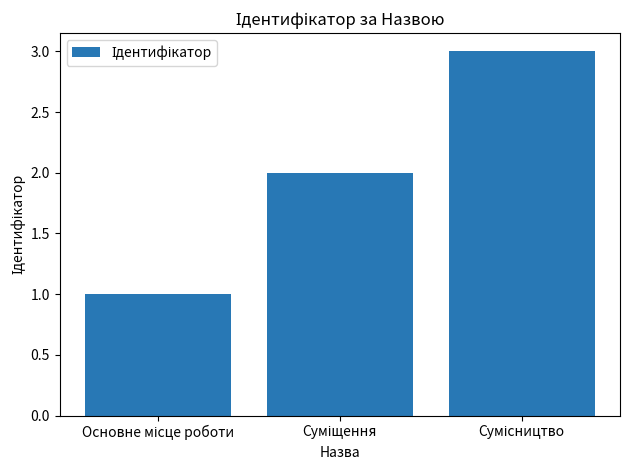

What is the greatest value displayed?

3